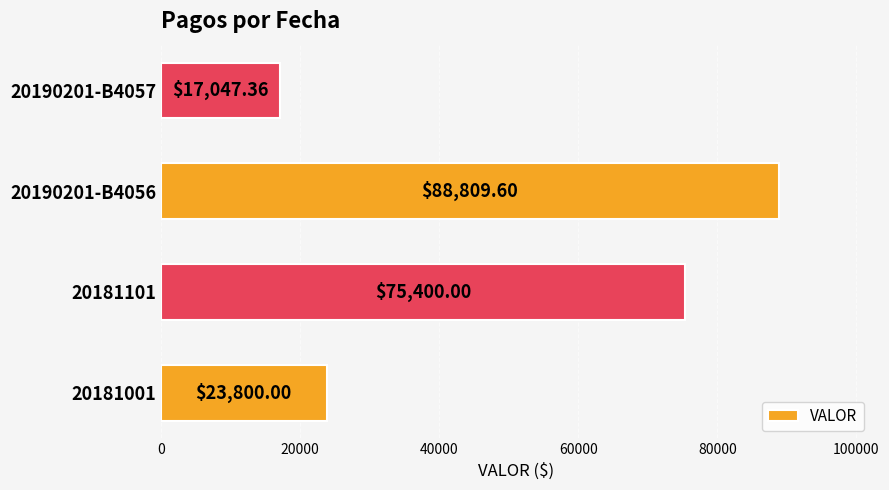

What is the difference between the values at 20181101 and 20181001?

51600.0